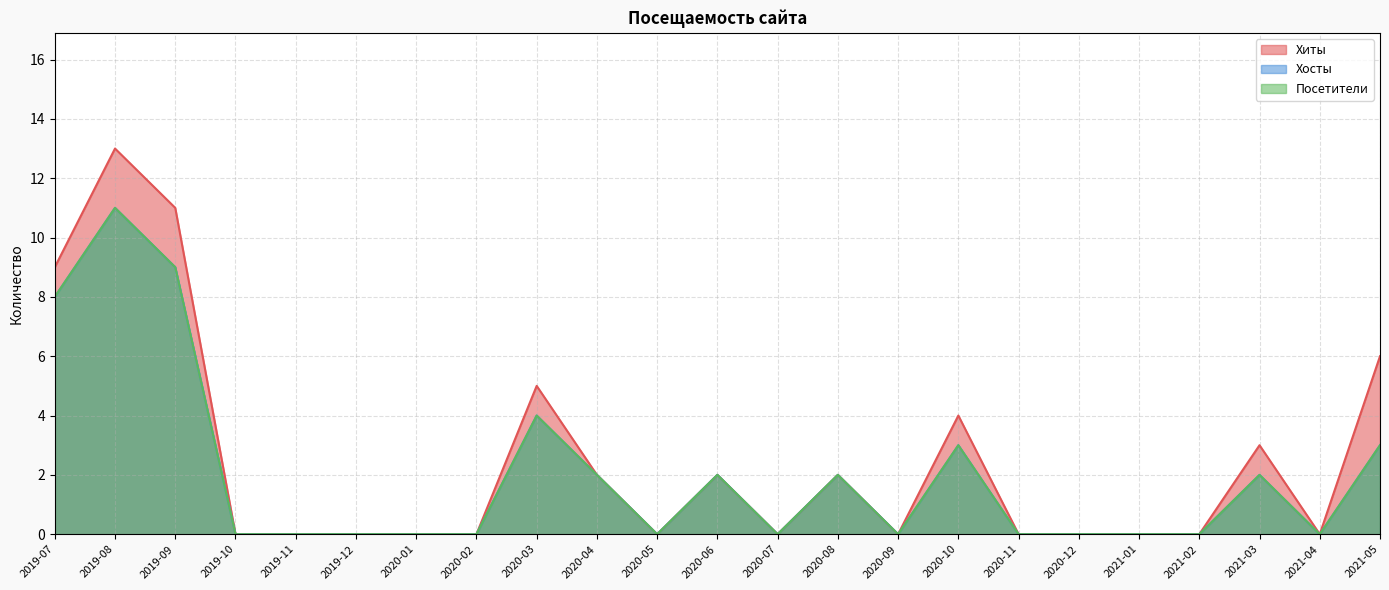

At which label is Посетители closest to 5?

2020-03